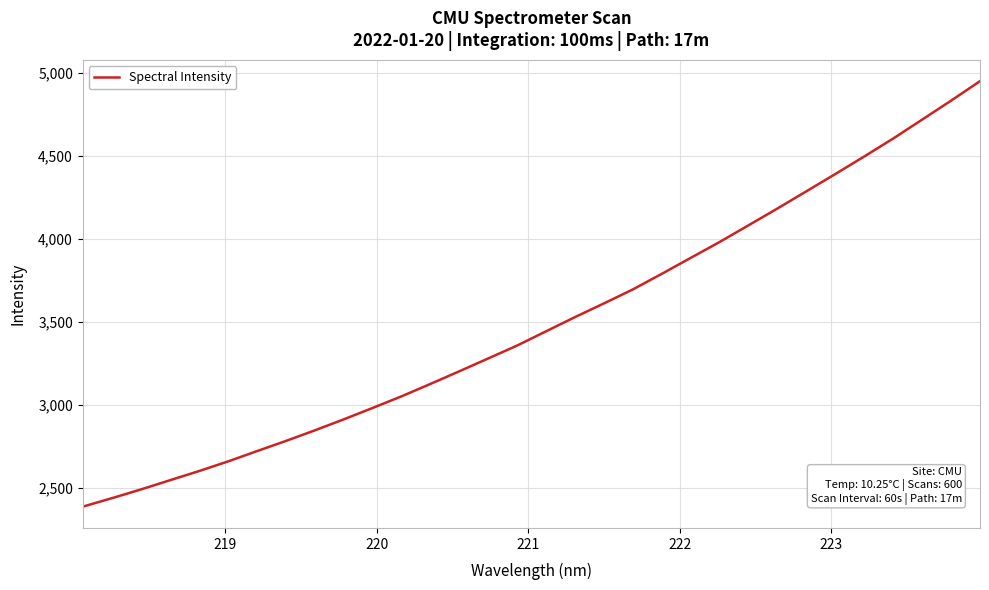

What is the minimum value shown in the chart?

2388.2